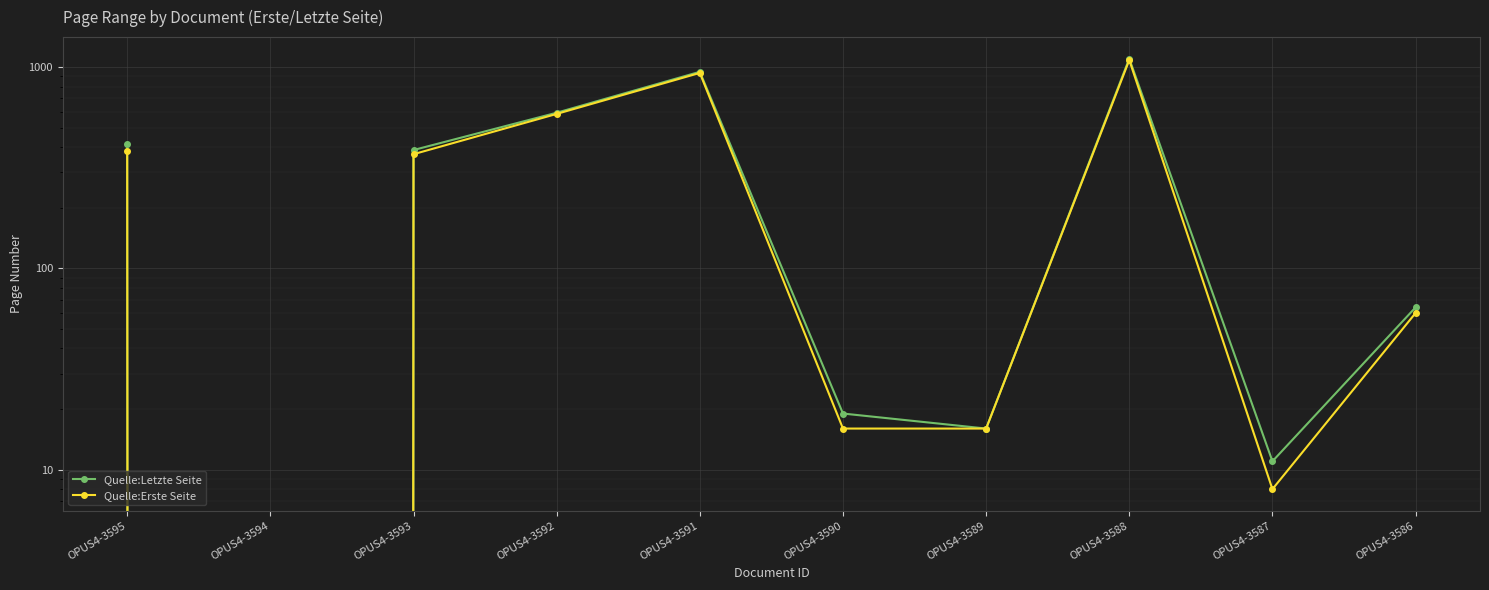

Is the value of Quelle:Letzte Seite at OPUS4-3588 greater than the value of Quelle:Erste Seite at OPUS4-3588?

Yes